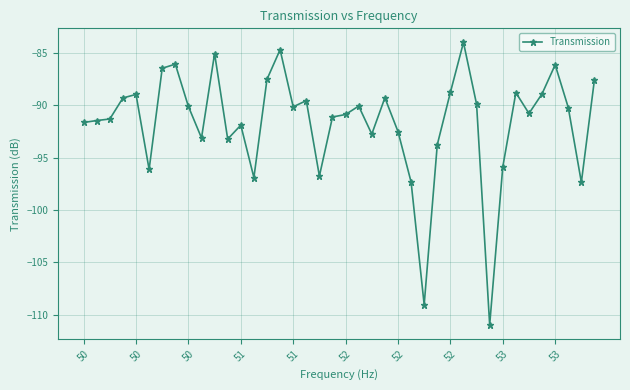

What is the average value?

-91.7